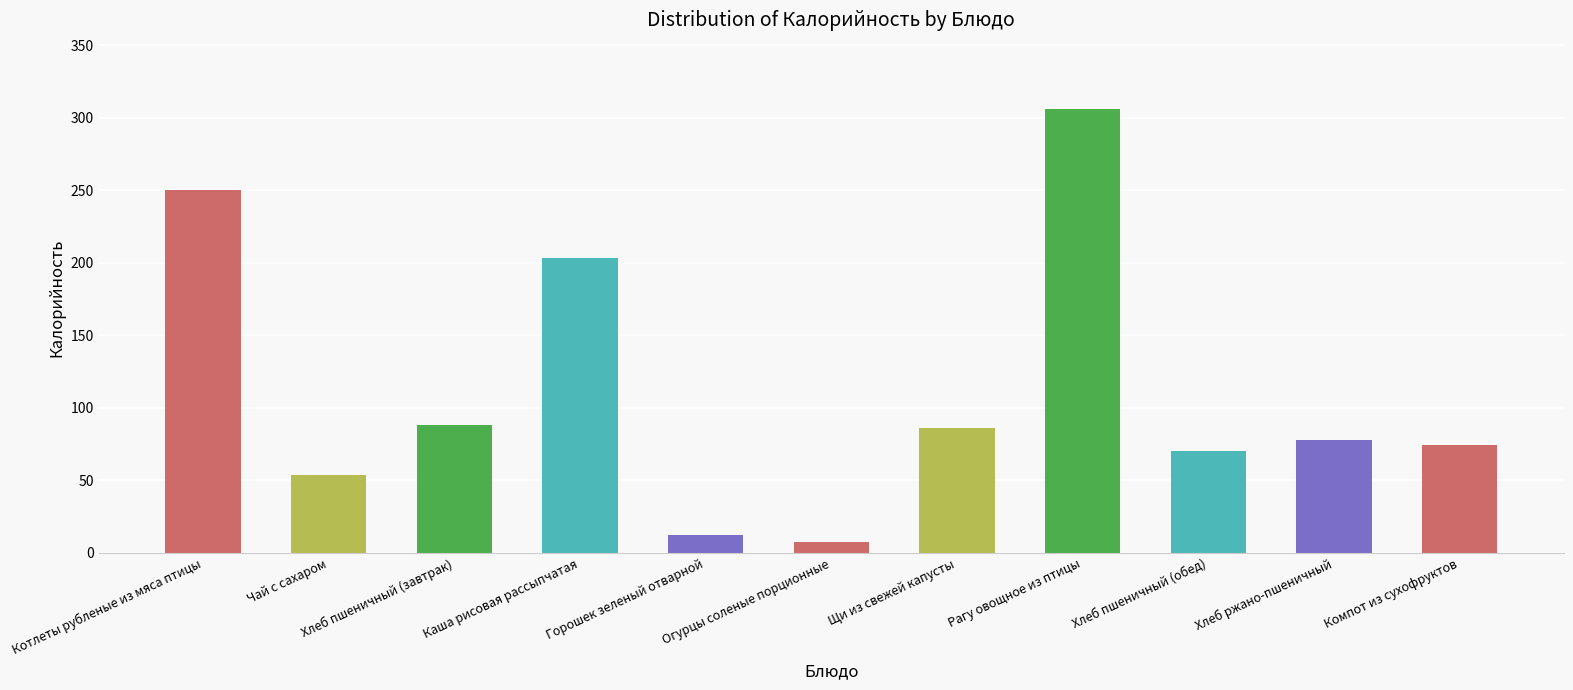

What is the difference between the maximum and minimum values?

298.0